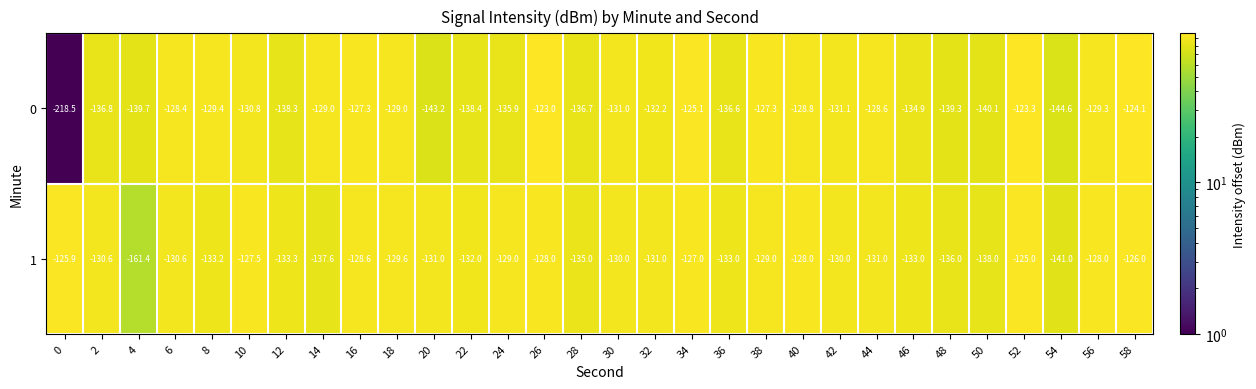

At which category is the sum across all series the highest?

52